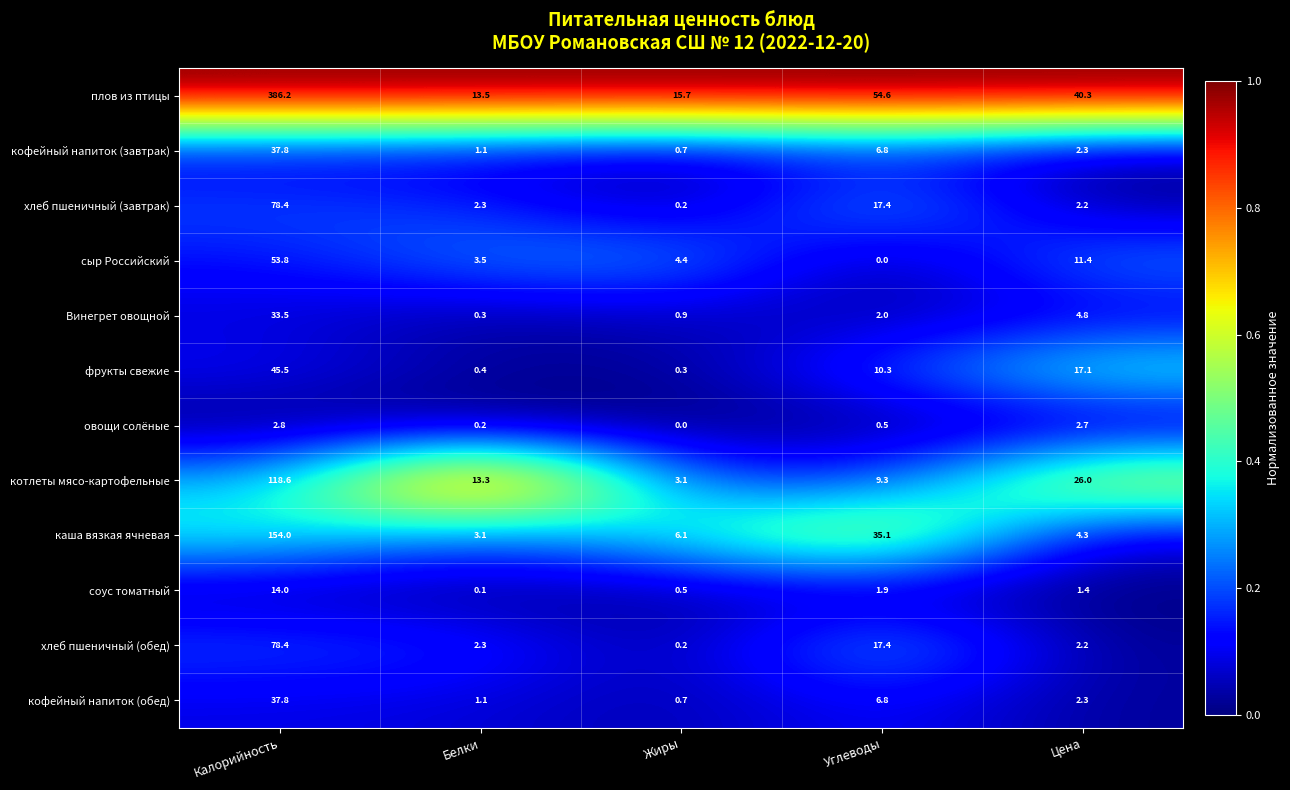

What is the maximum value shown in the chart?

386.2